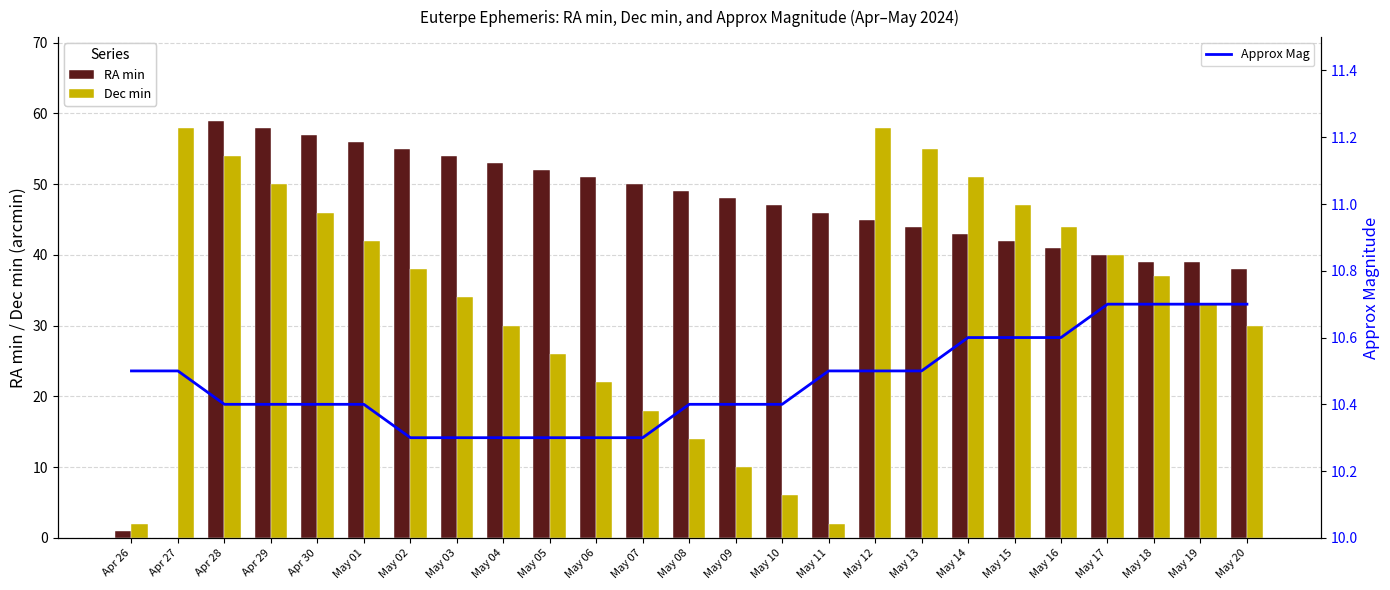

What is the difference between the maximum and second lowest values in the RA min series?

58.0